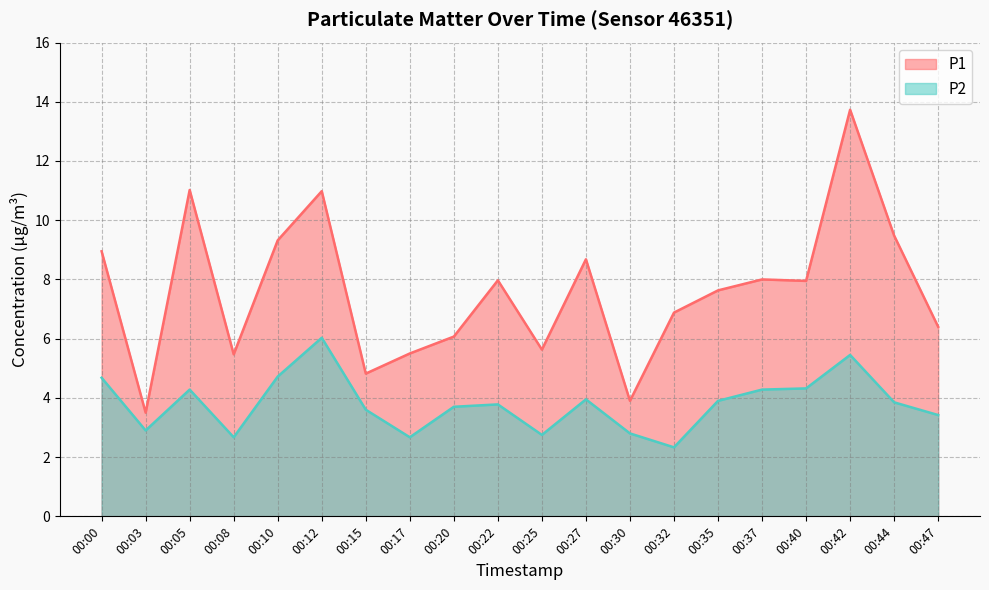

At which label does P1 reach its peak?

00:42